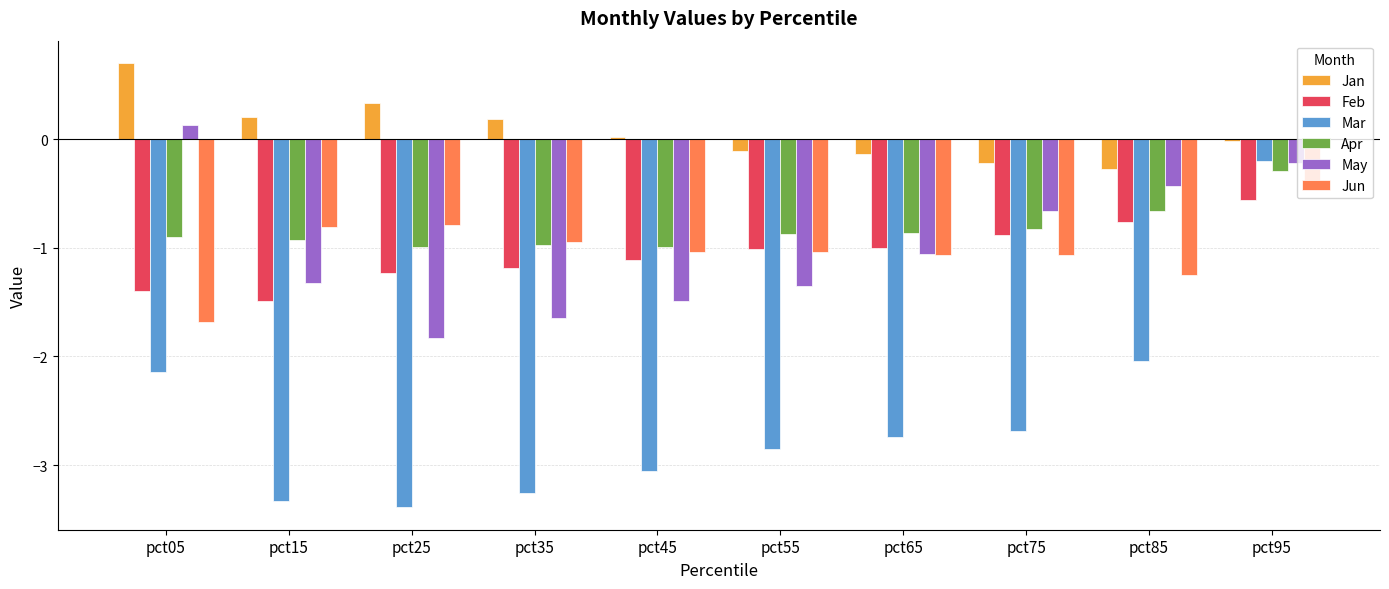

Which category has the highest value in the Feb series?

pct95